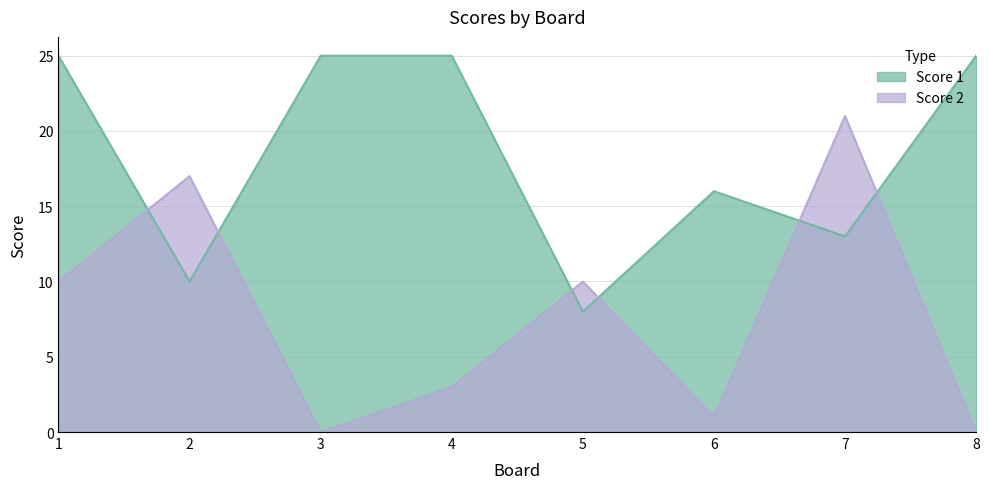

How many positive values does the Score 2 series have?

6